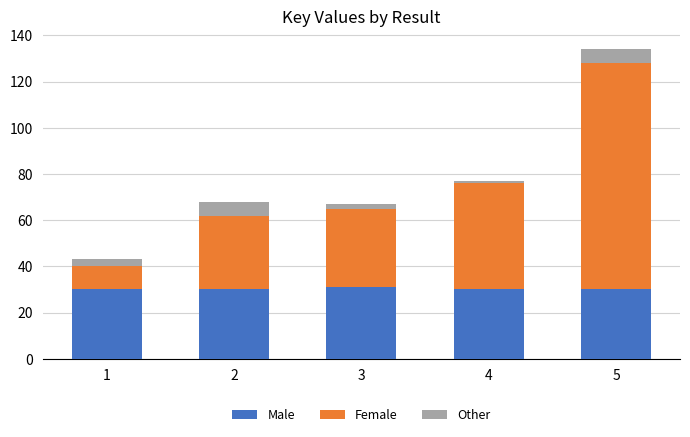

What is the lowest value of the Male series?

30